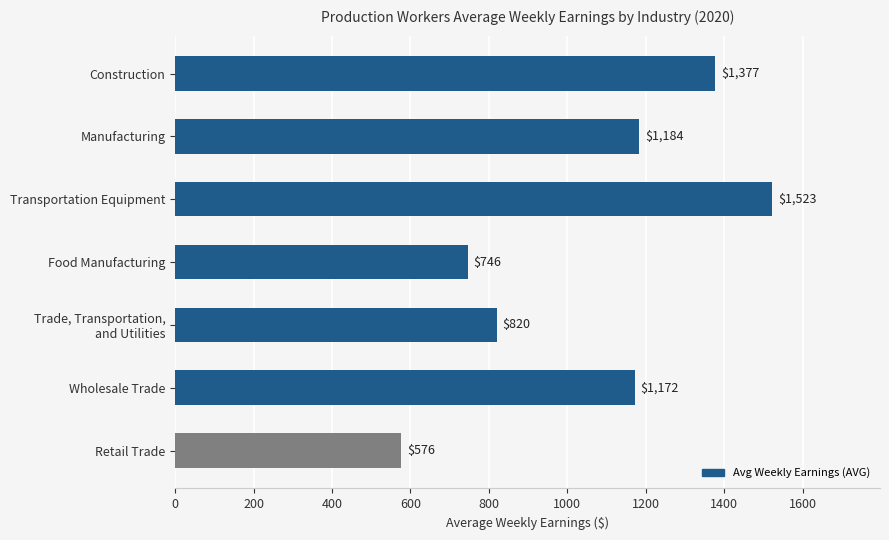

True or false: the data shows 1713.5 at Manufacturing.

False